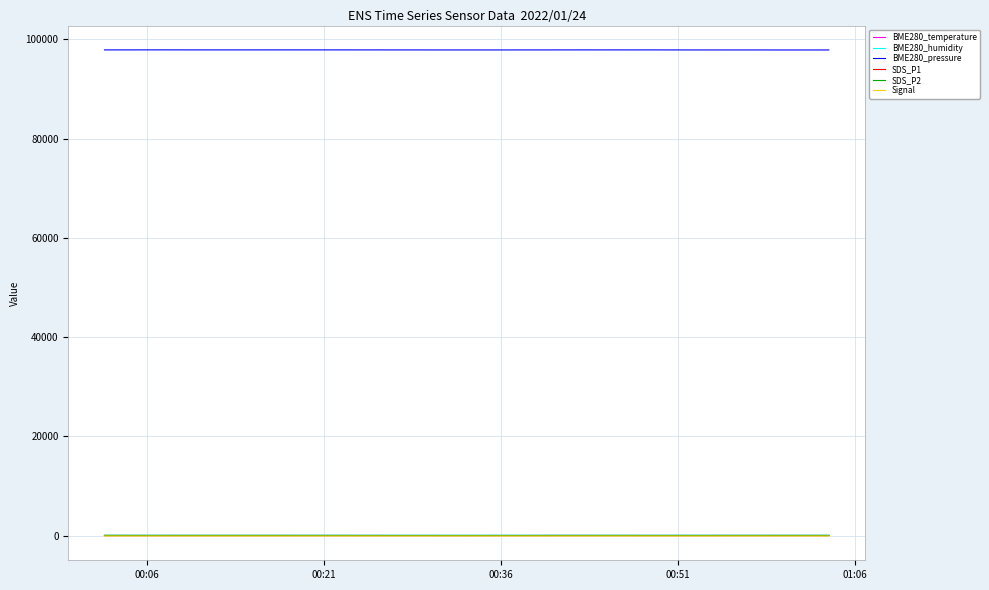

What is the maximum value for BME280_pressure?

97879.1